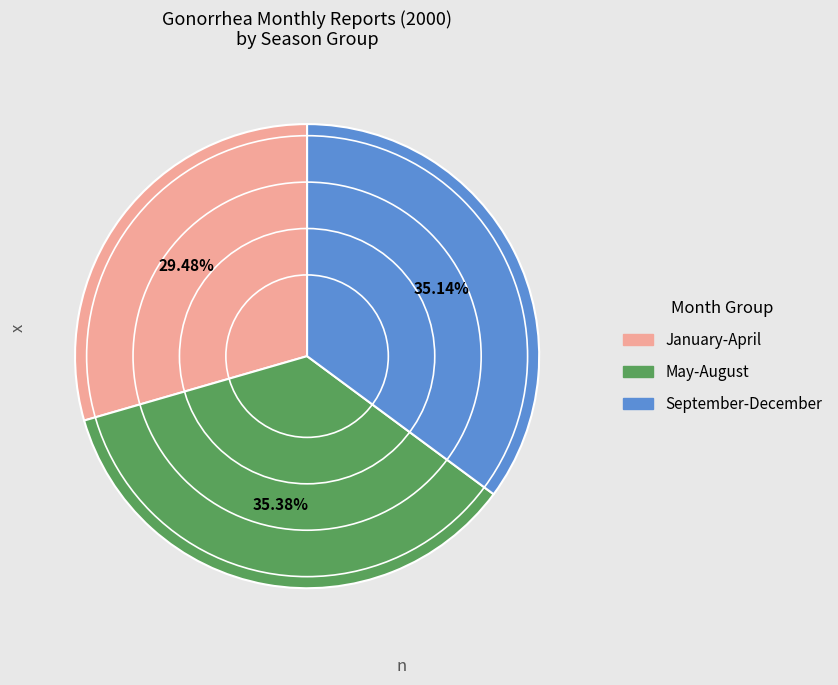

Does any single category account for the majority?

No